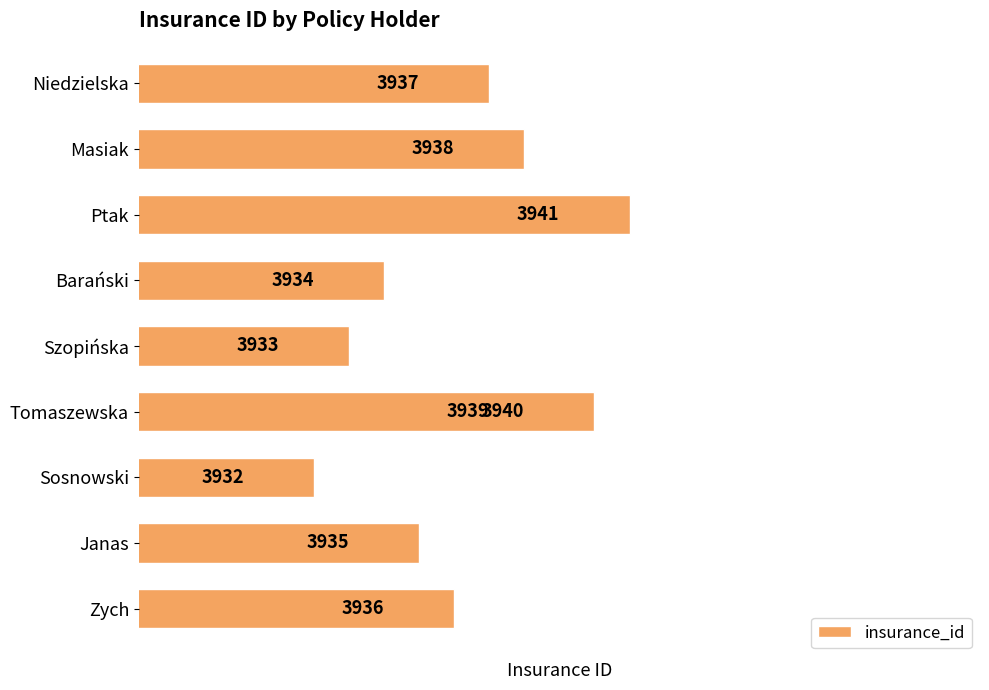

Is it true that the value at Sosnowski is 3932?

True